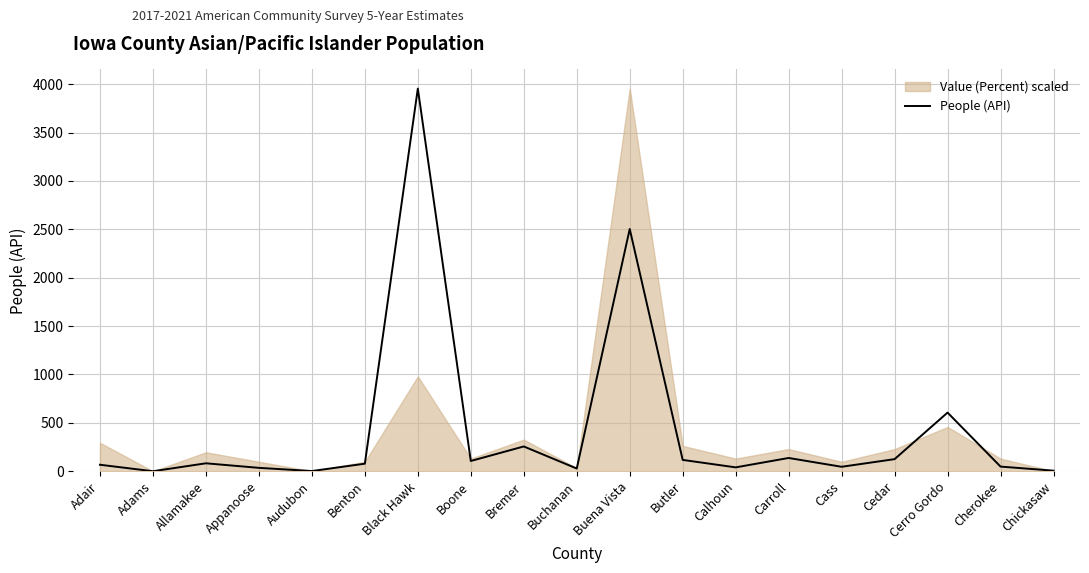

How many lines are shown in the chart?

1